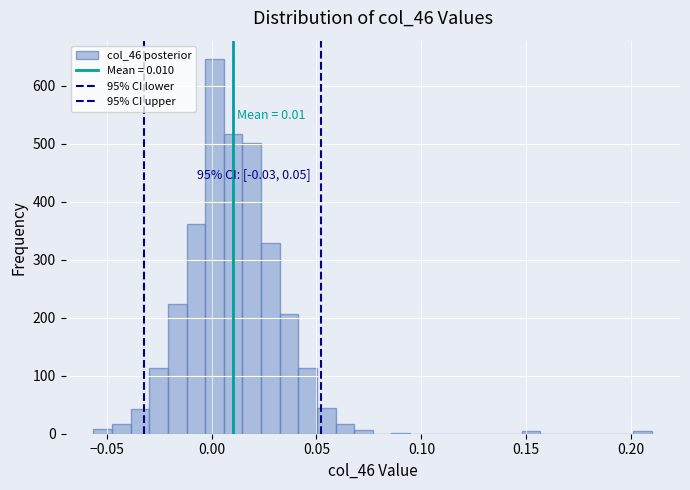

Read against the x-axis, roughly where is the centre of the tallest bar?

0.000